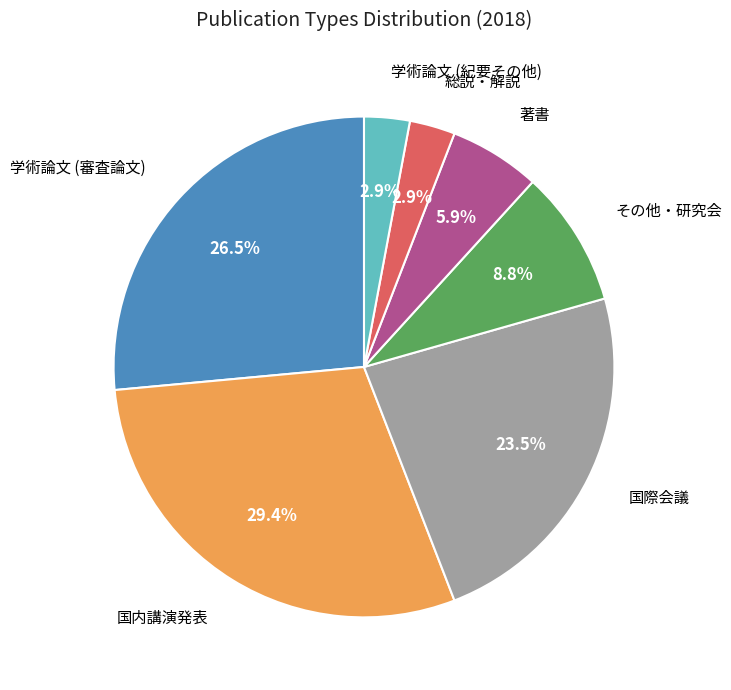

What is the ratio of the value at 国際会議 to the value at その他・研究会?

2.7